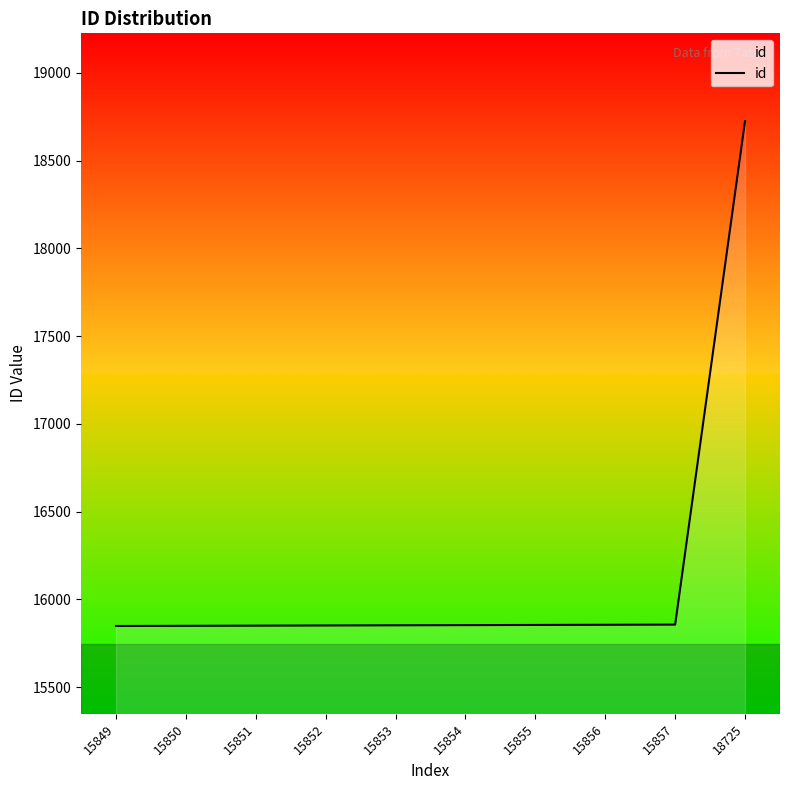

What is the sum of the values at 15853 and 15852?

31705